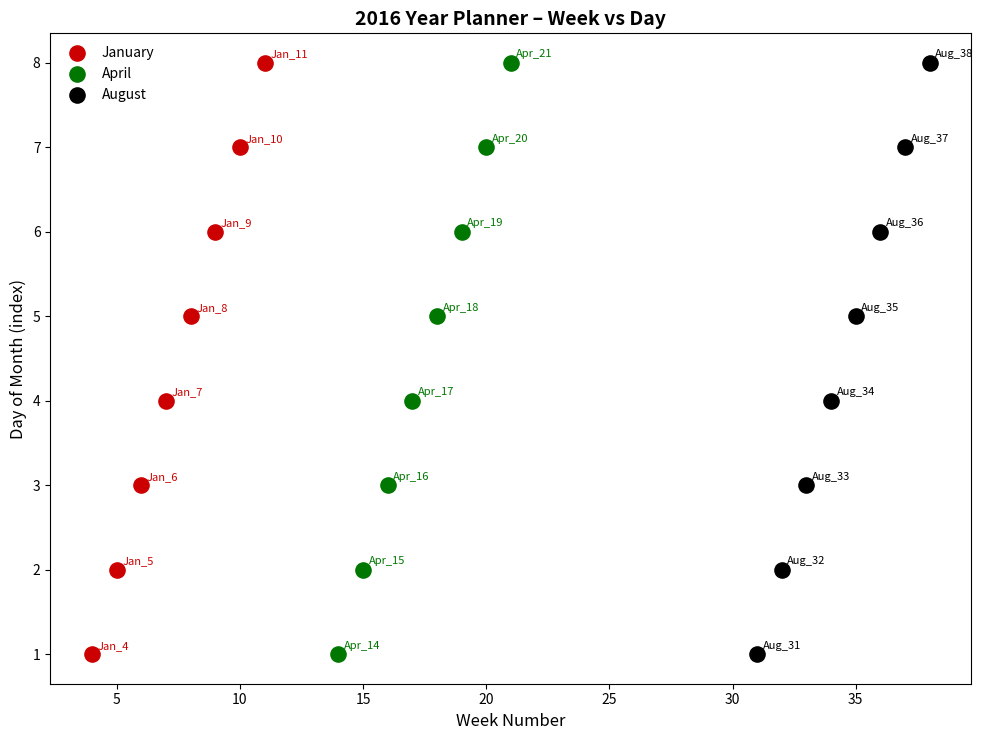

What are all the series names shown in the legend?

January, April, August